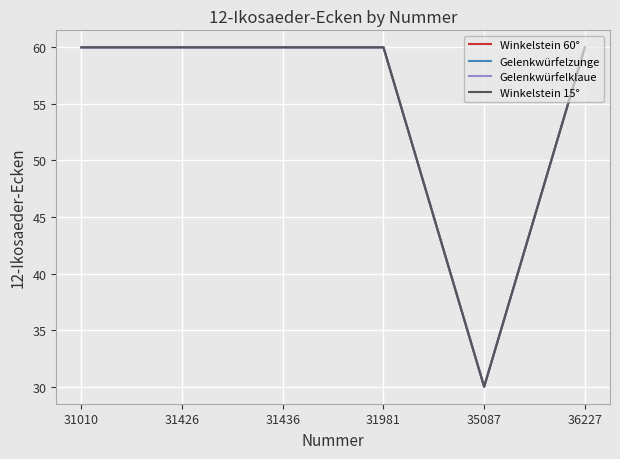

What is the sum of the Winkelstein 60° values at 31981 and 31436?

120